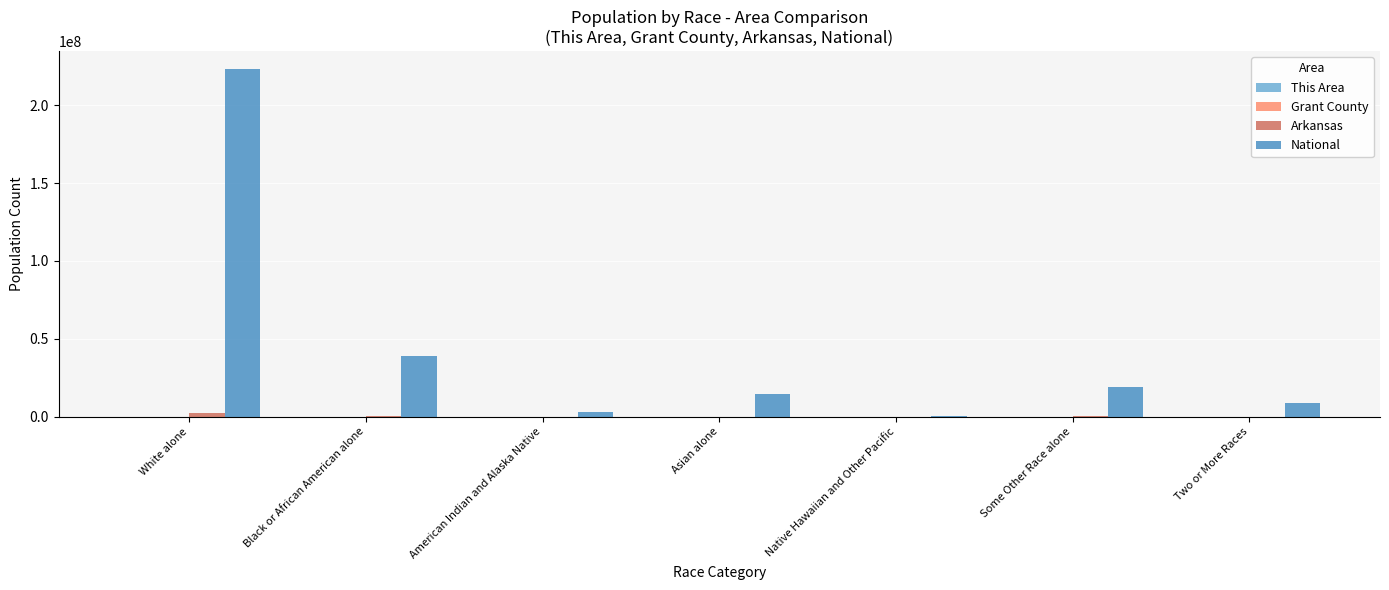

Is it true that National equals 9009073 at Two or More Races?

True